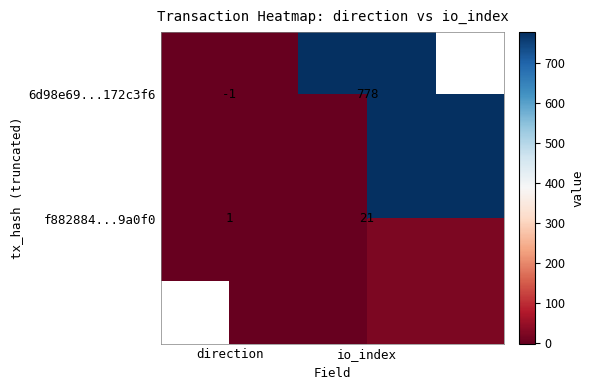

Which has a higher value, io_index or direction?

io_index